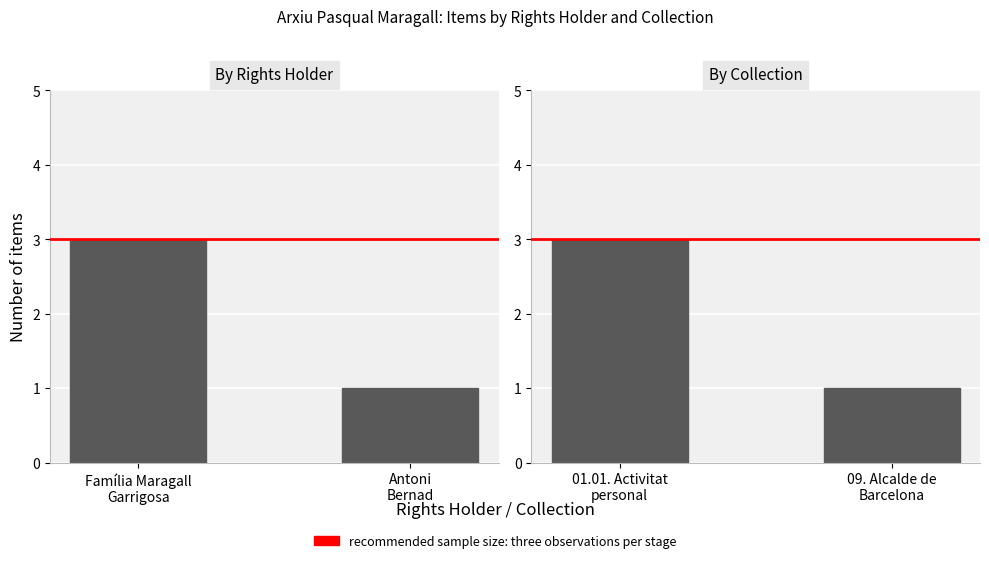

What is the value of the Count bar at the 2nd from the left?

1